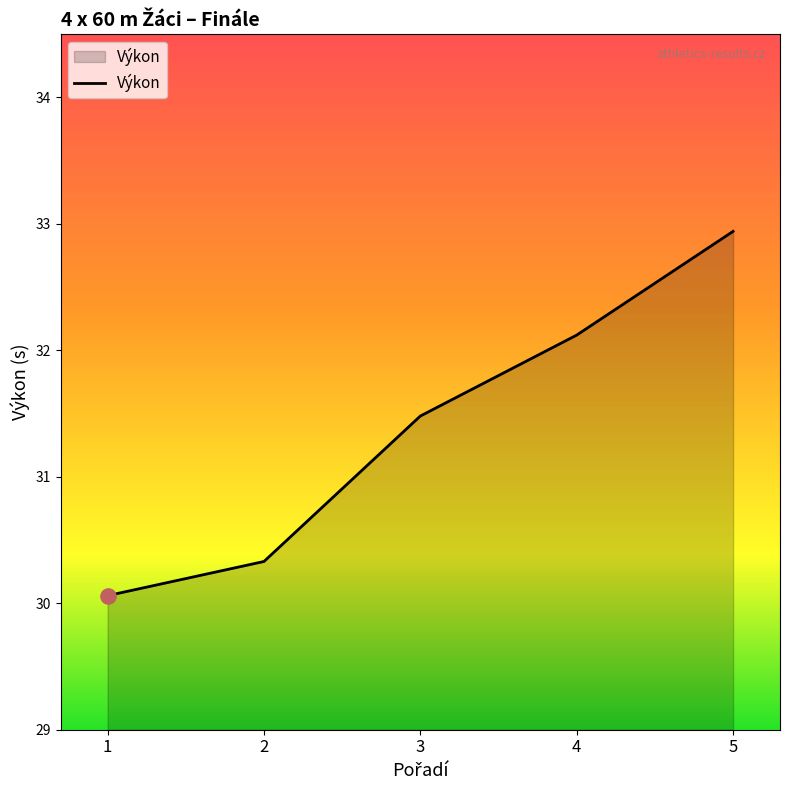

Which has a higher value, 3 or 5?

5